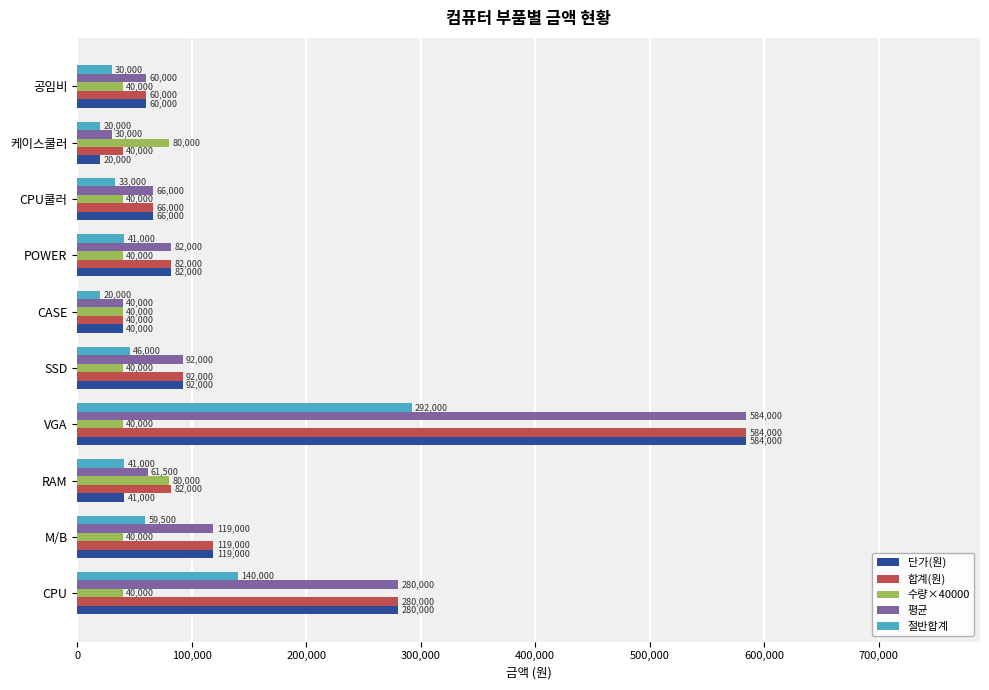

Which series has the widest spread of values?

단가(원)